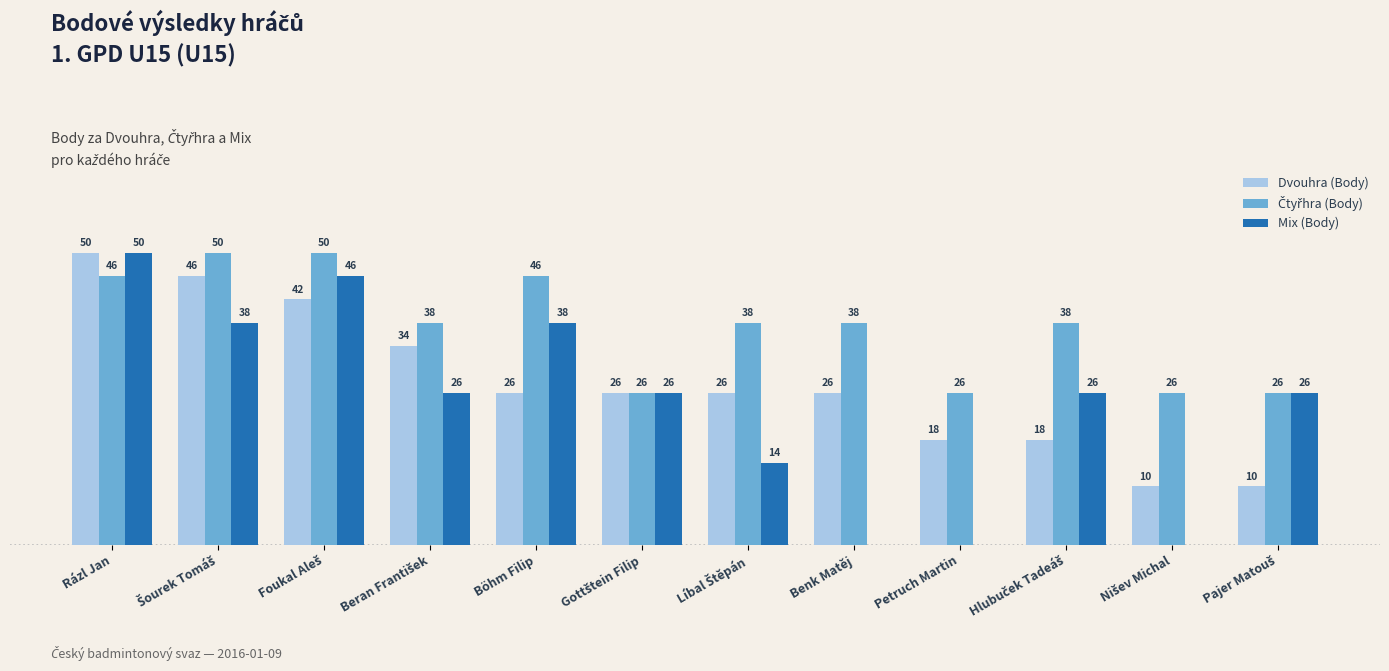

At which label does Dvouhra (Body) reach its peak?

Rázl Jan